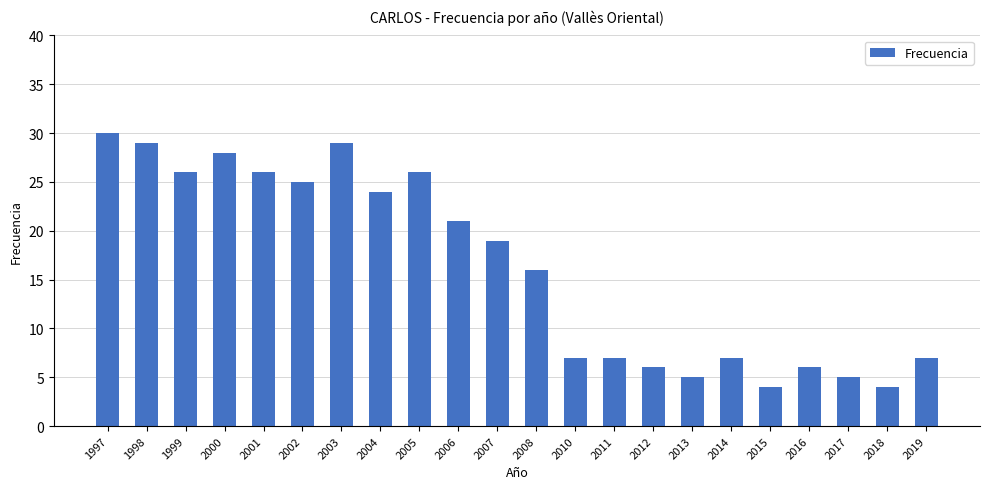

Which category has the highest value across all series?

1997